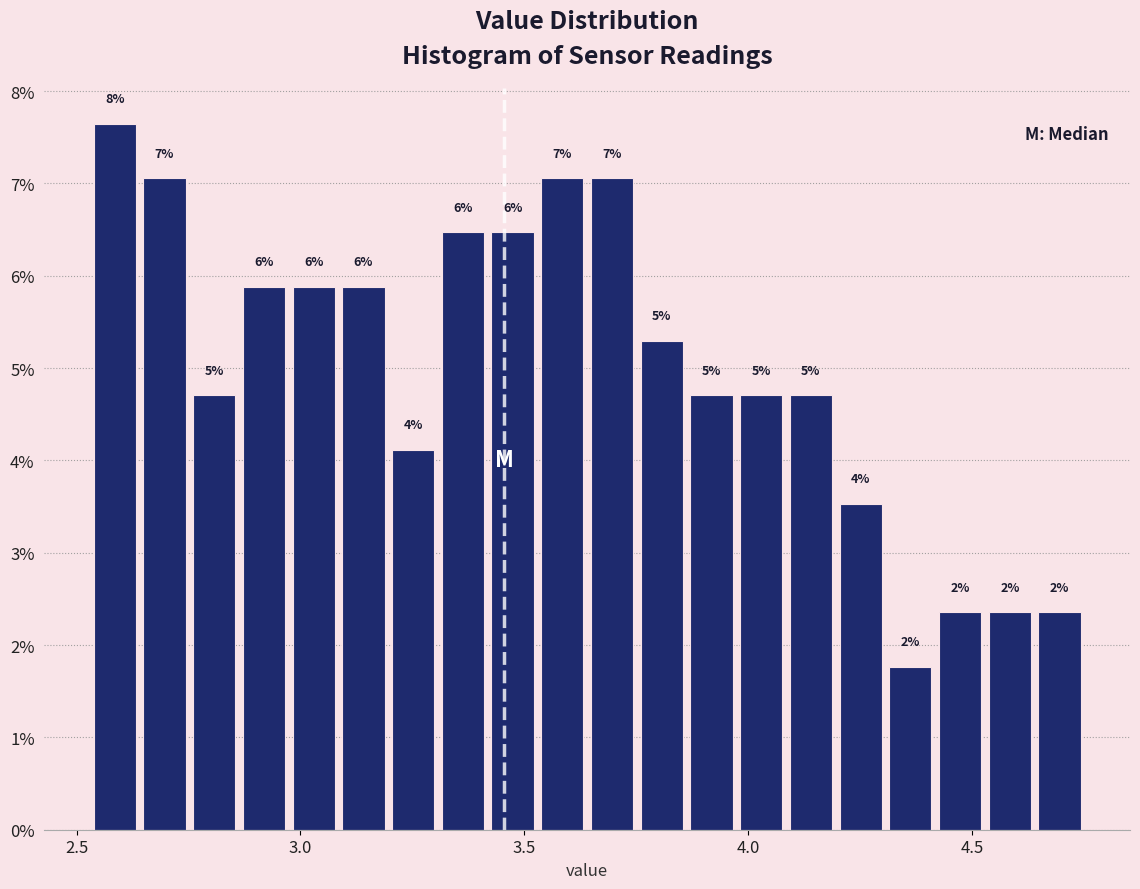

Read against the x-axis, roughly where is the centre of the tallest bar?

2.60